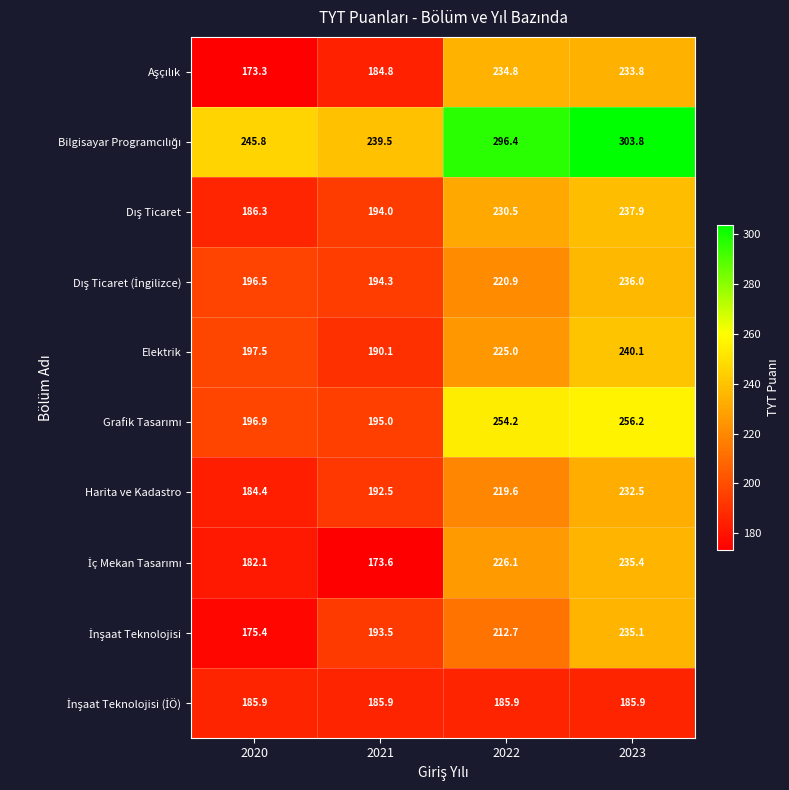

What is the total value across all series at 2021?

1943.2